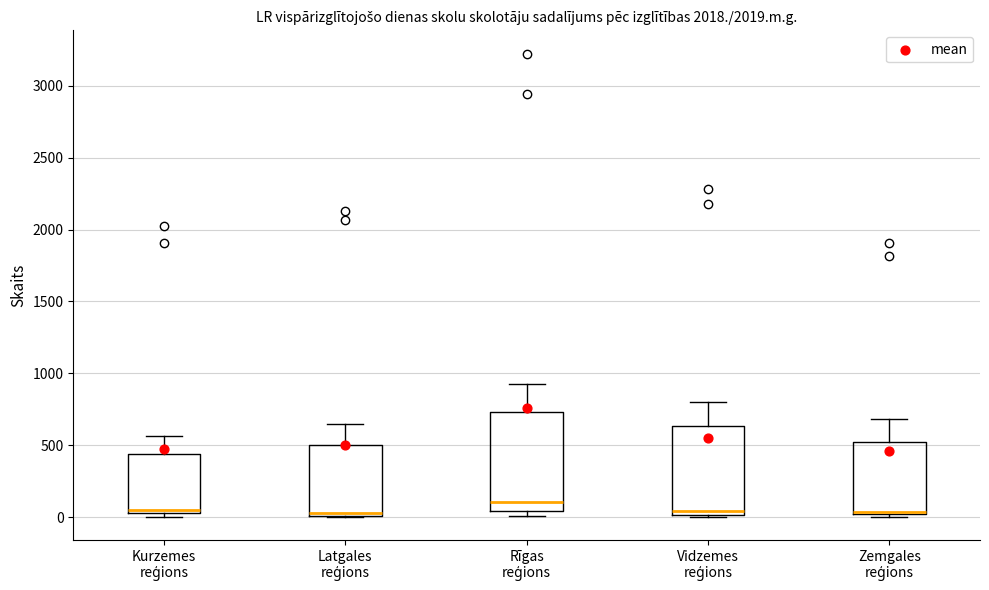

Reading left to right, read every box against the y-axis: the position of its median line, the range the box covers, and the ends of its whiskers. The values are not printed on the chart, so give them approximately, as read against the axis.

Kurzemes reģions: median 50 (just above the box's lower edge), box 50 to 450, whiskers 0 to 550
Latgales reģions: median 50, box 0 to 500, whiskers 0 to 650
Rīgas reģions: median 100, box 50 to 750, whiskers 0 to 950
Vidzemes reģions: median 50, box 0 to 650, whiskers 0 (just below the box's lower edge) to 800
Zemgales reģions: median 50, box 0 to 500, whiskers 0 (just below the box's lower edge) to 700